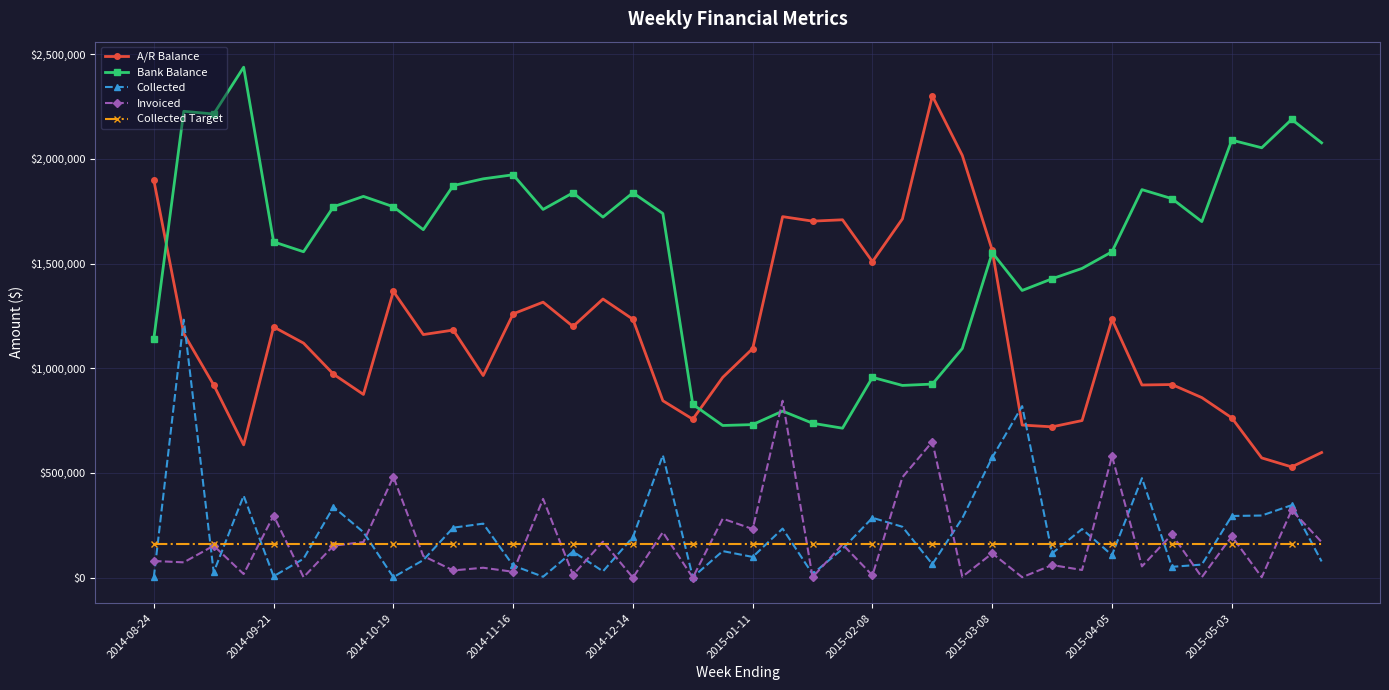

How many lines are shown in the chart?

5